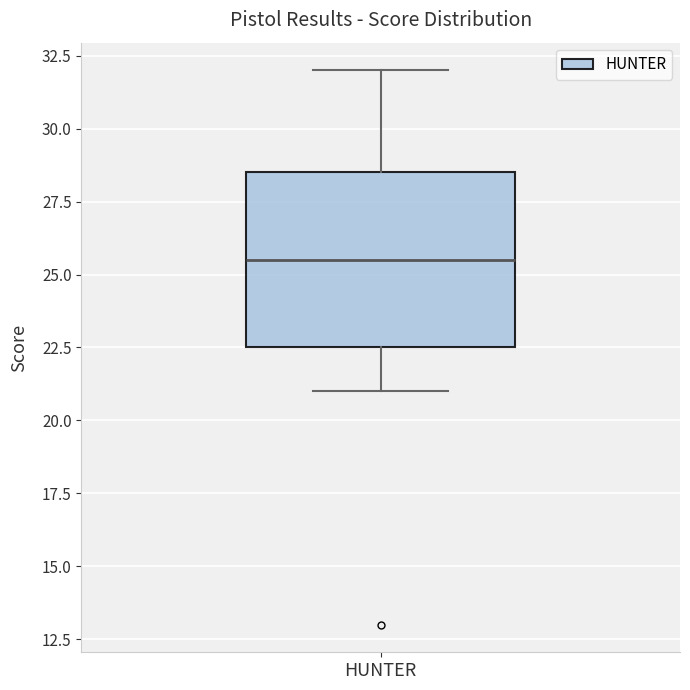

Read this box plot against the y-axis: the position of the median line, the range covered by the box, and the ends of both whiskers. The values are not printed on the chart, so give them approximately, as read against the axis.

median 25.5, box 22.5 to 28.5, whiskers 21.0 to 32.0